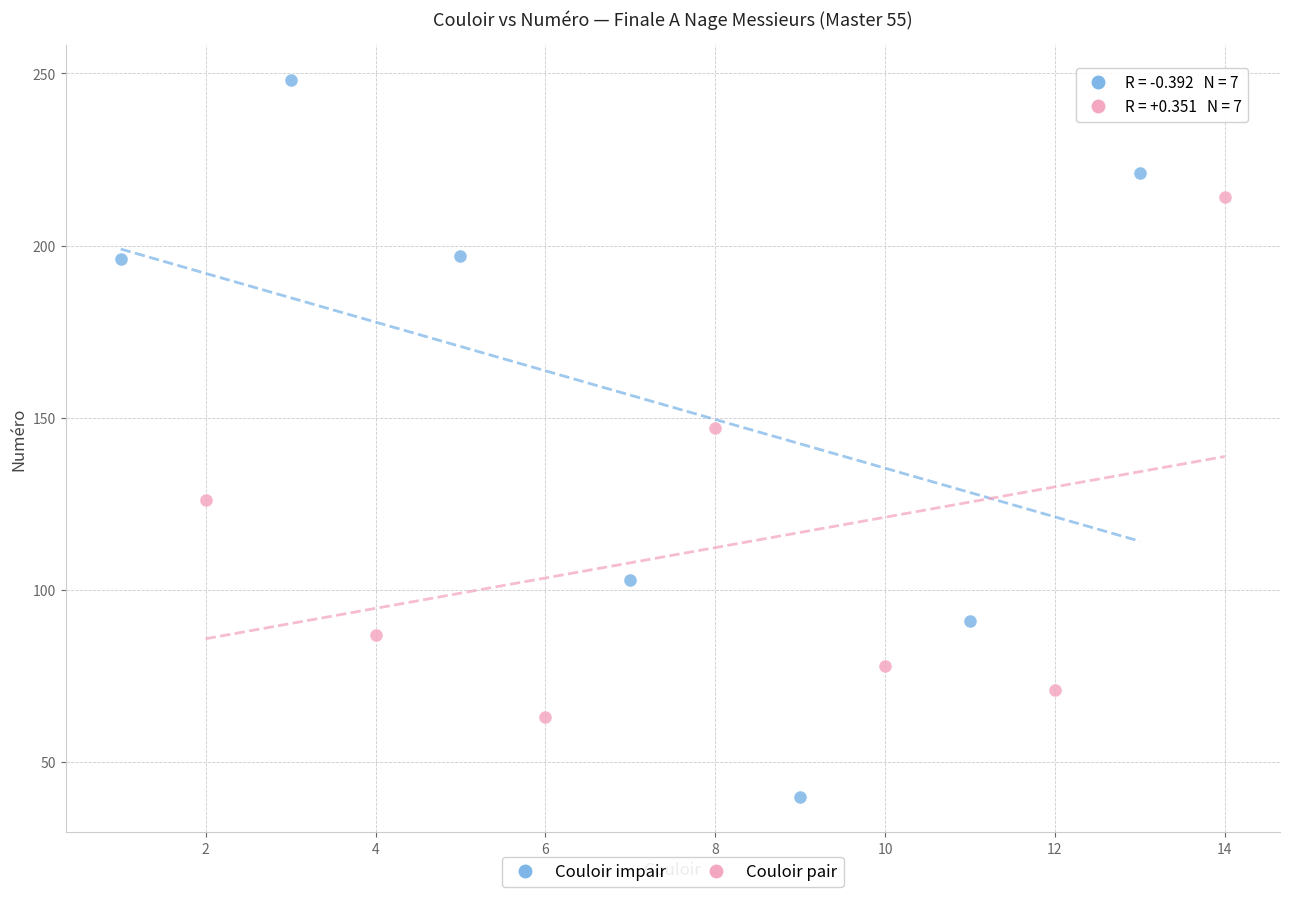

Which series contains the lowest Y value?

Couloir impair